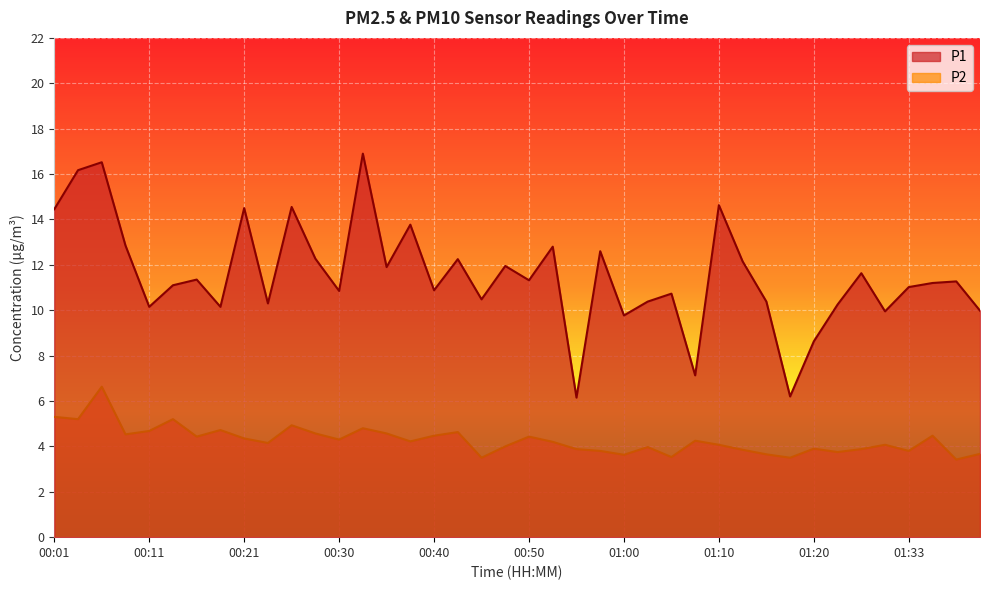

What position from the left is 00:21?

9